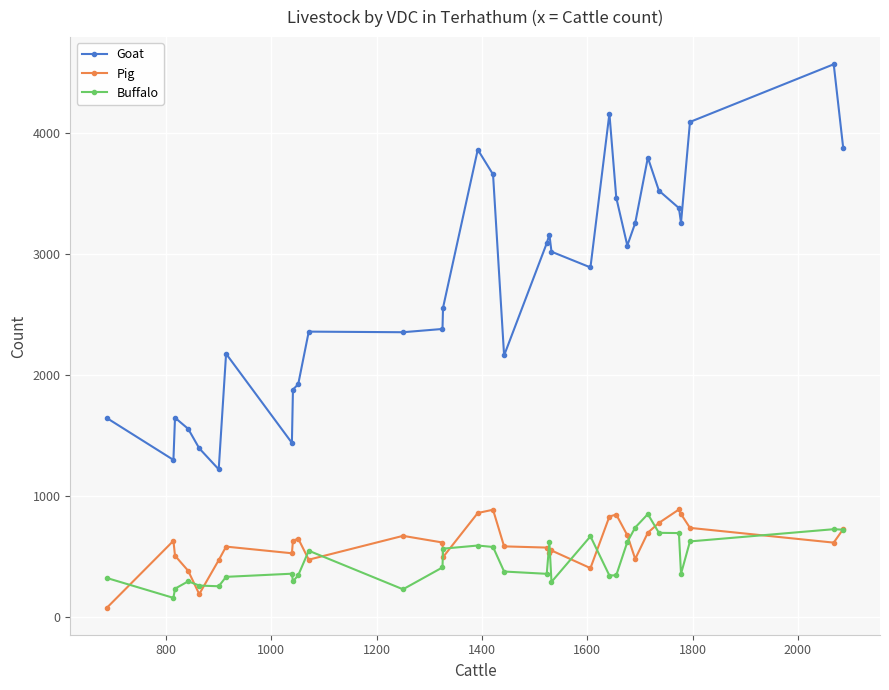

What is the greatest value displayed?

4571